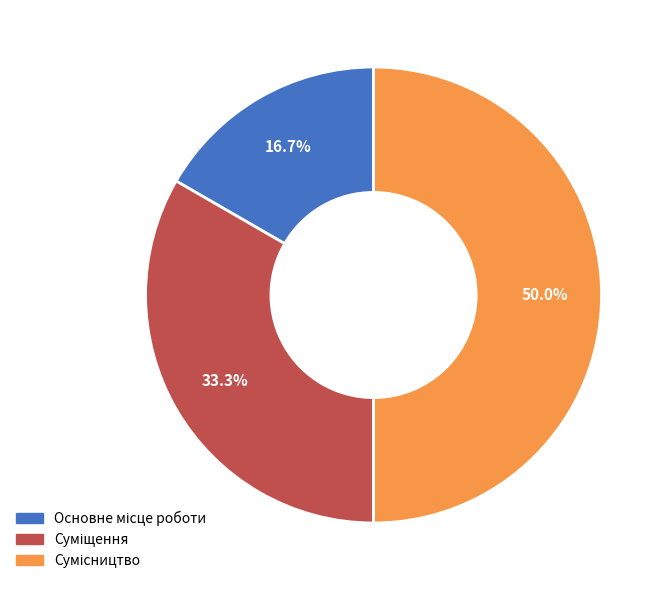

How many slices are in this pie chart?

3